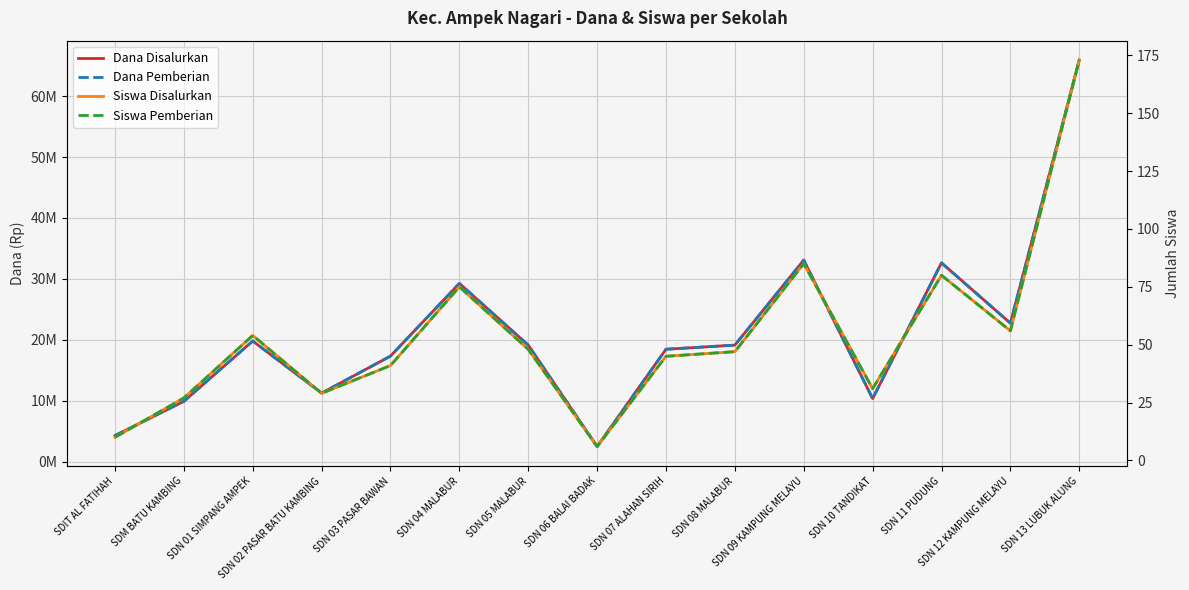

The value of Siswa Pemberian at SDN 03 PASAR BAWAN is 60. True or false?

False